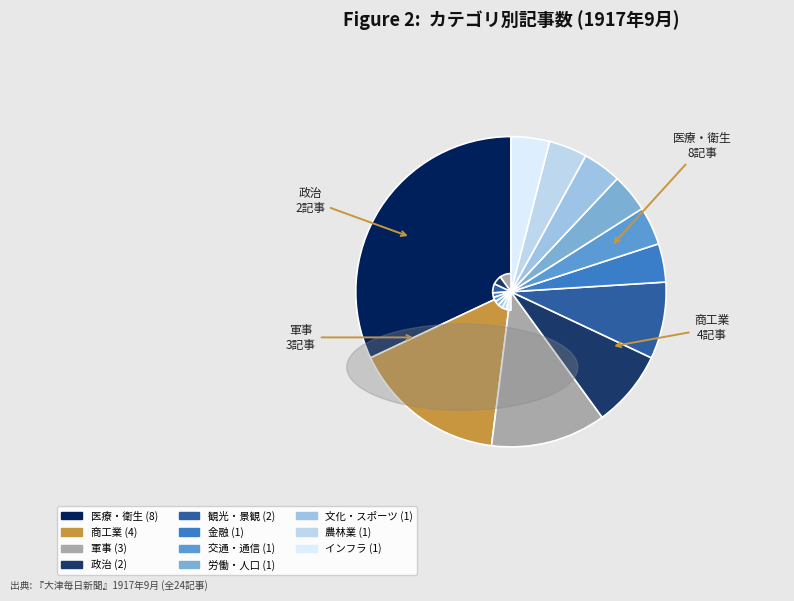

How many slices are in this pie chart?

11